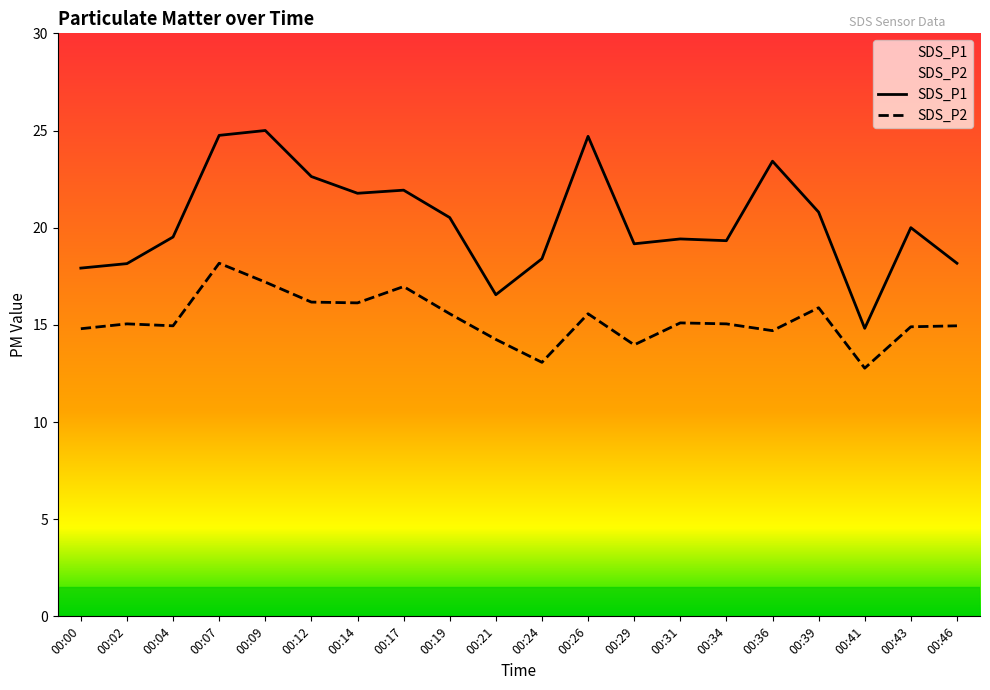

In SDS_P2, how many points are lower than both neighbors (excluding endpoints)?

6